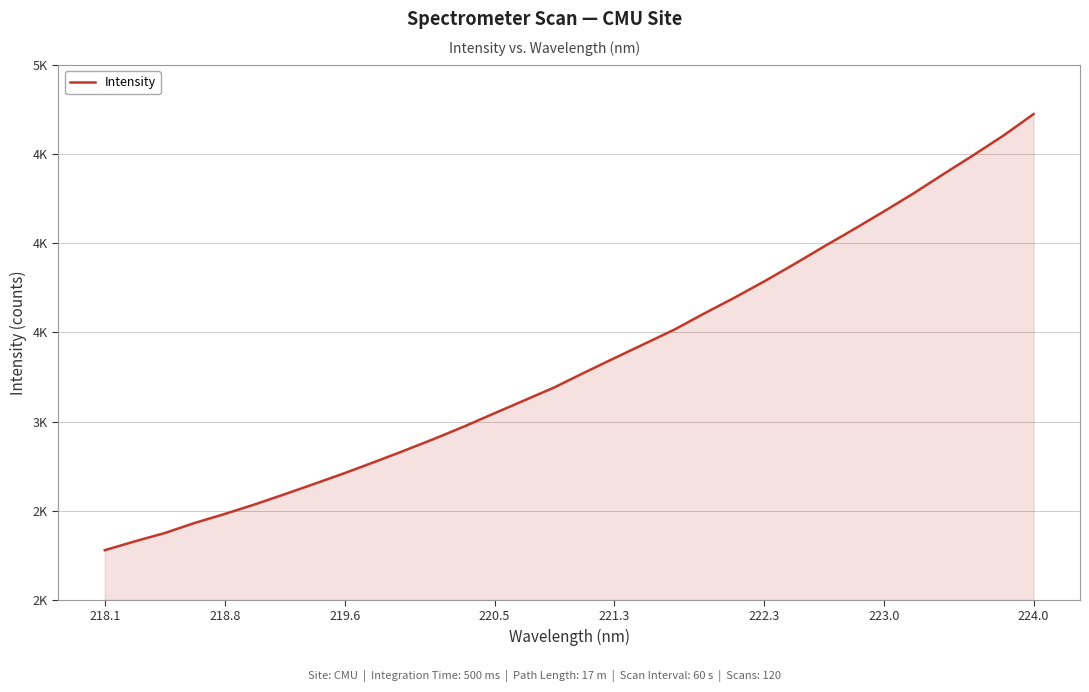

What is the difference between the second highest and second lowest values?

2277.1